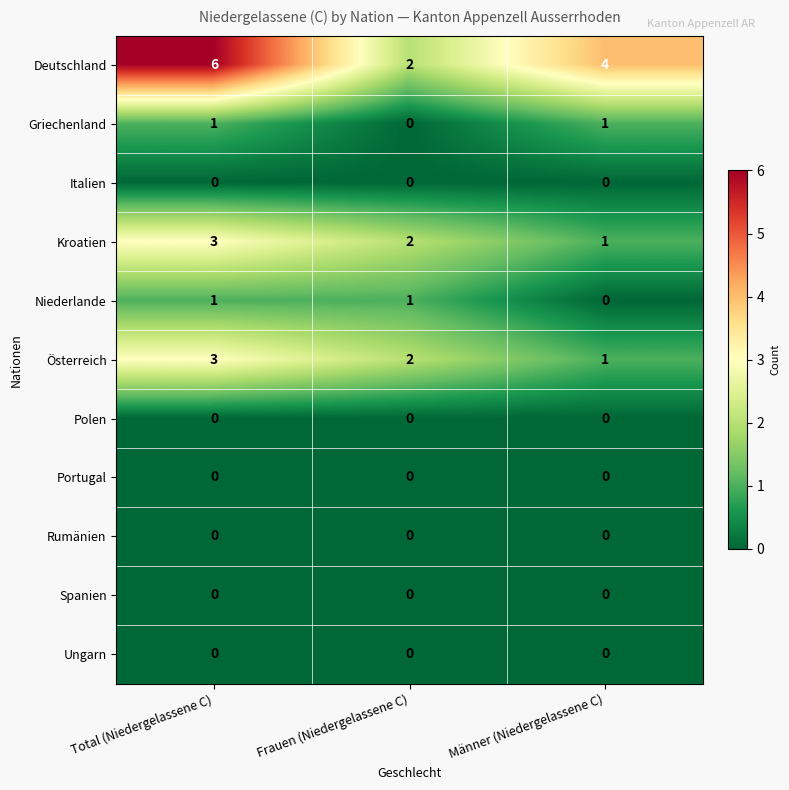

Count the number of data series in this chart.

11